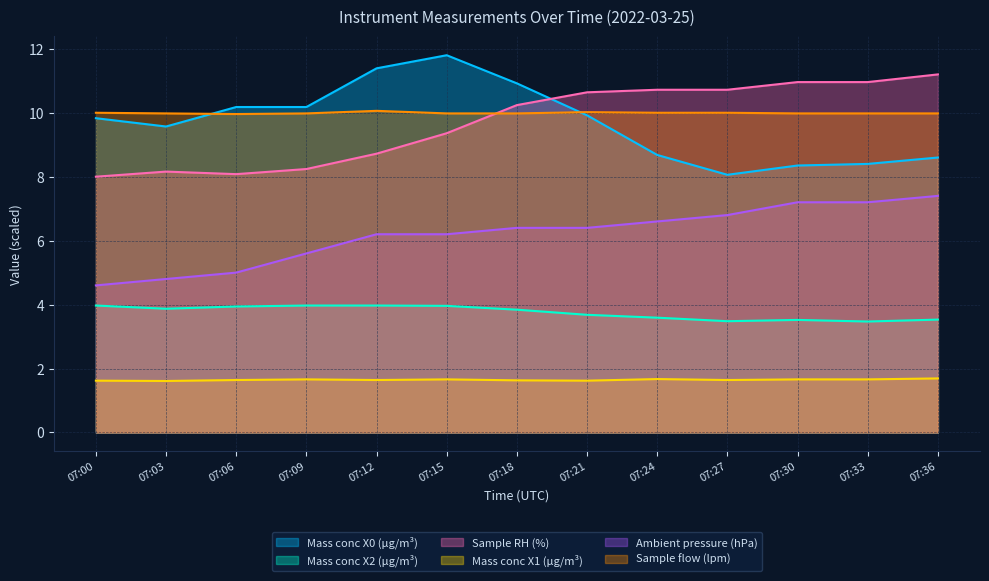

Reading left to right, what are all the values shown in this chart?

Mass conc X0 (μg/m³): 07:00=9.8	07:03=9.6	07:06=10.2	07:09=10.2	07:12=11.4	07:15=11.8	07:18=10.9	07:21=9.9	07:24=8.7	07:27=8.1	07:30=8.3	07:33=8.4	07:36=8.6
Mass conc X2 (μg/m³): 07:00=4.0	07:03=3.9	07:06=3.9	07:09=4.0	07:12=4.0	07:15=4.0	07:18=3.8	07:21=3.7	07:24=3.6	07:27=3.5	07:30=3.5	07:33=3.5	07:36=3.5
Sample RH (%): 07:00=8.0	07:03=8.2	07:06=8.1	07:09=8.2	07:12=8.7	07:15=9.4	07:18=10.2	07:21=10.6	07:24=10.7	07:27=10.7	07:30=11.0	07:33=11.0	07:36=11.2
Mass conc X1 (μg/m³): 07:00=1.6	07:03=1.6	07:06=1.6	07:09=1.7	07:12=1.6	07:15=1.7	07:18=1.6	07:21=1.6	07:24=1.7	07:27=1.6	07:30=1.7	07:33=1.7	07:36=1.7
Ambient pressure (hPa): 07:00=4.6	07:03=4.8	07:06=5.0	07:09=5.6	07:12=6.2	07:15=6.2	07:18=6.4	07:21=6.4	07:24=6.6	07:27=6.8	07:30=7.2	07:33=7.2	07:36=7.4
Sample flow (lpm): 07:00=10.0	07:03=10.0	07:06=10.0	07:09=10.0	07:12=10.1	07:15=10.0	07:18=10.0	07:21=10.0	07:24=10.0	07:27=10.0	07:30=10.0	07:33=10.0	07:36=10.0